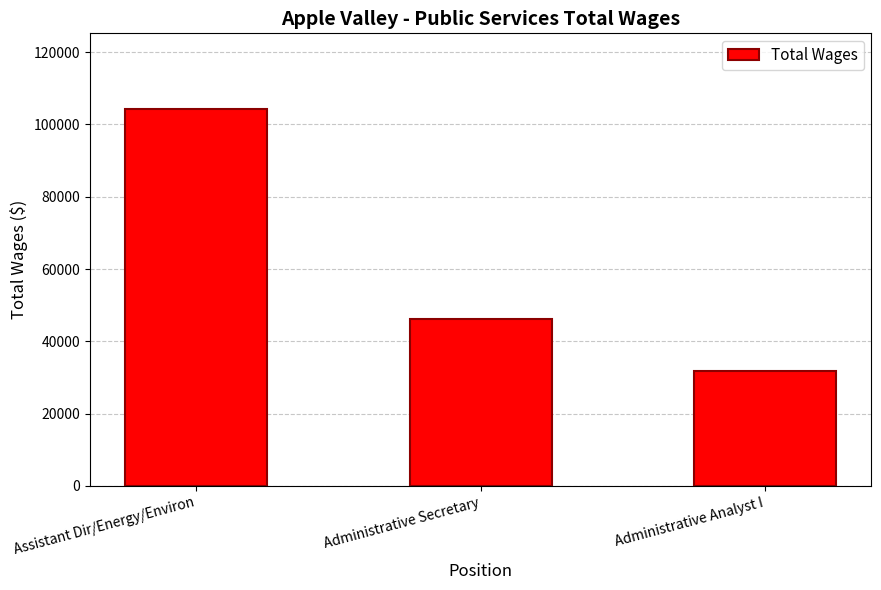

Rank the categories by value from highest to lowest.

Assistant Dir/Energy/Environ, Administrative Secretary, Administrative Analyst I